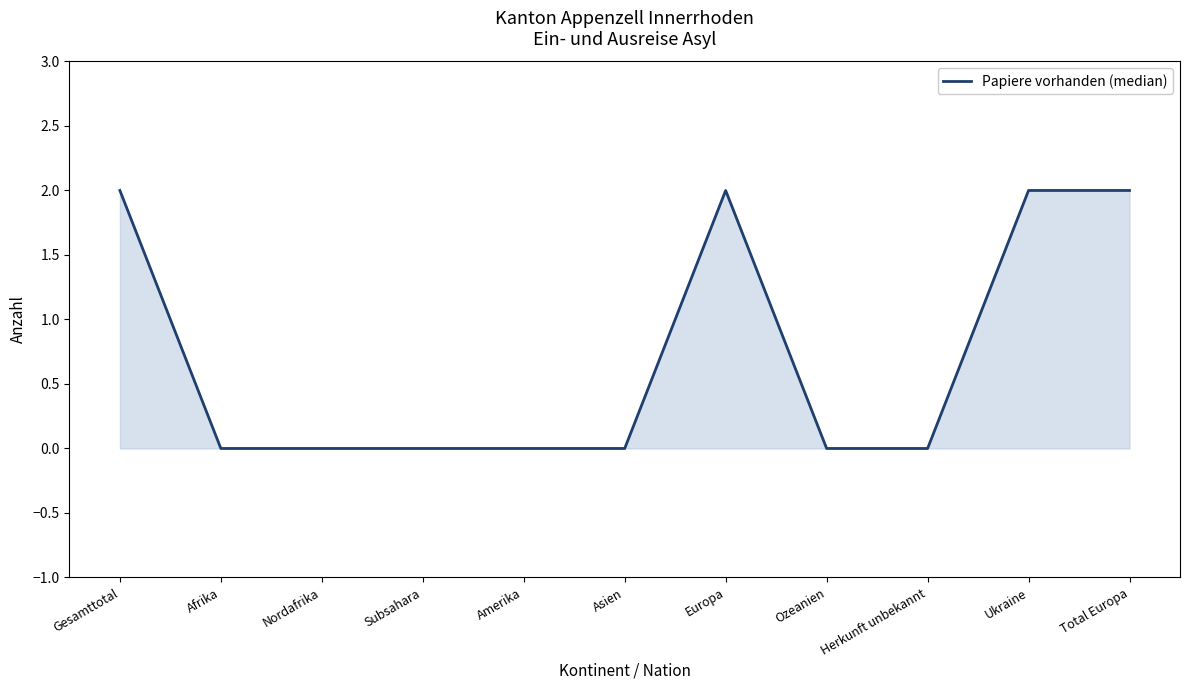

How many lines are shown in the chart?

1